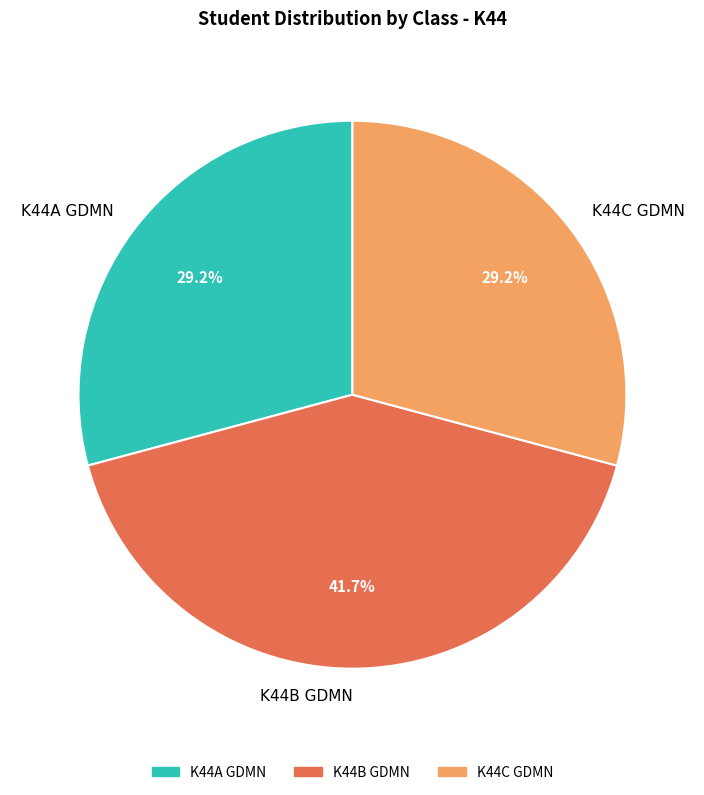

Count the number of slices in the pie.

3